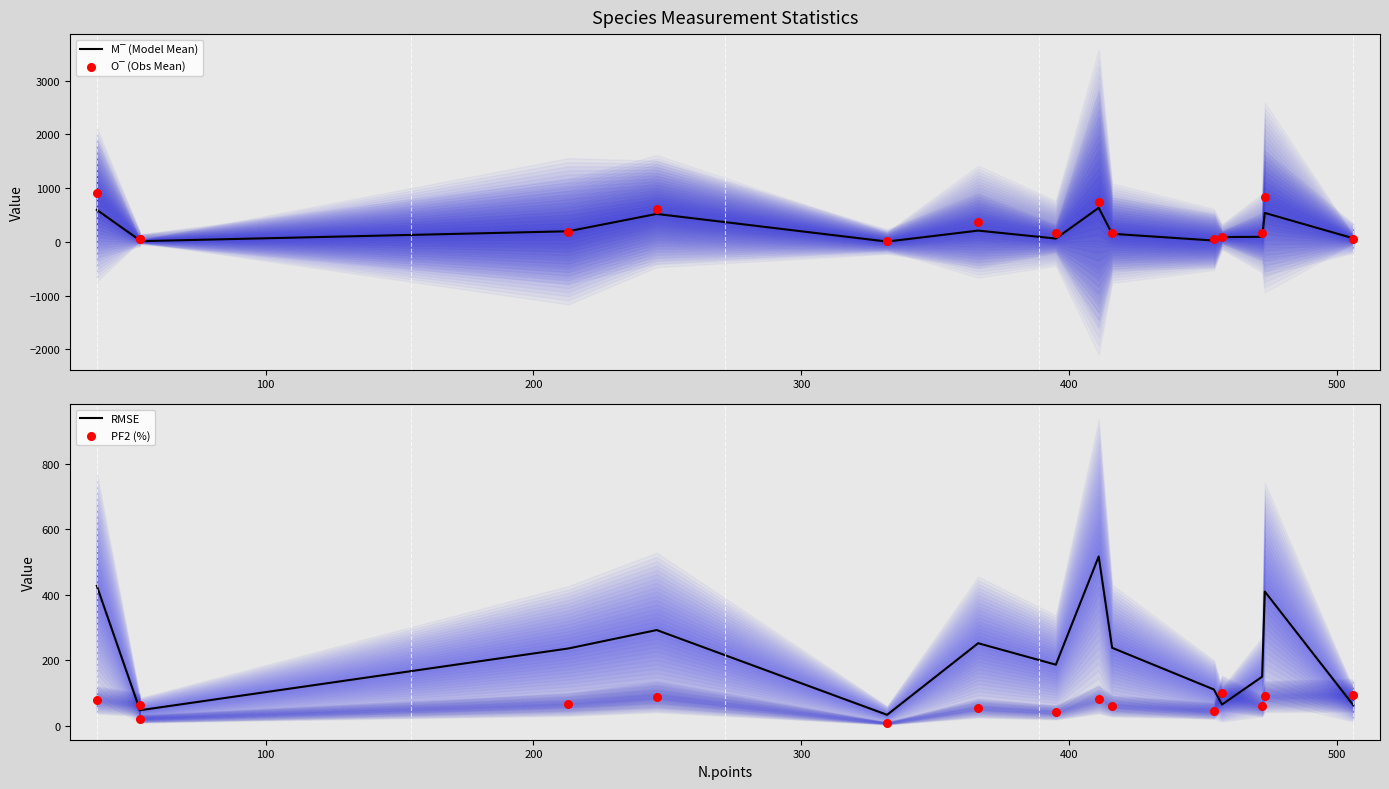

Which series has the largest total across all categories?

O‾ (Obs Mean)